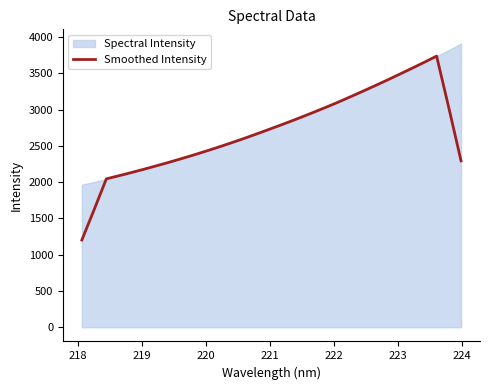

What is the difference between the maximum and minimum values?

2534.9